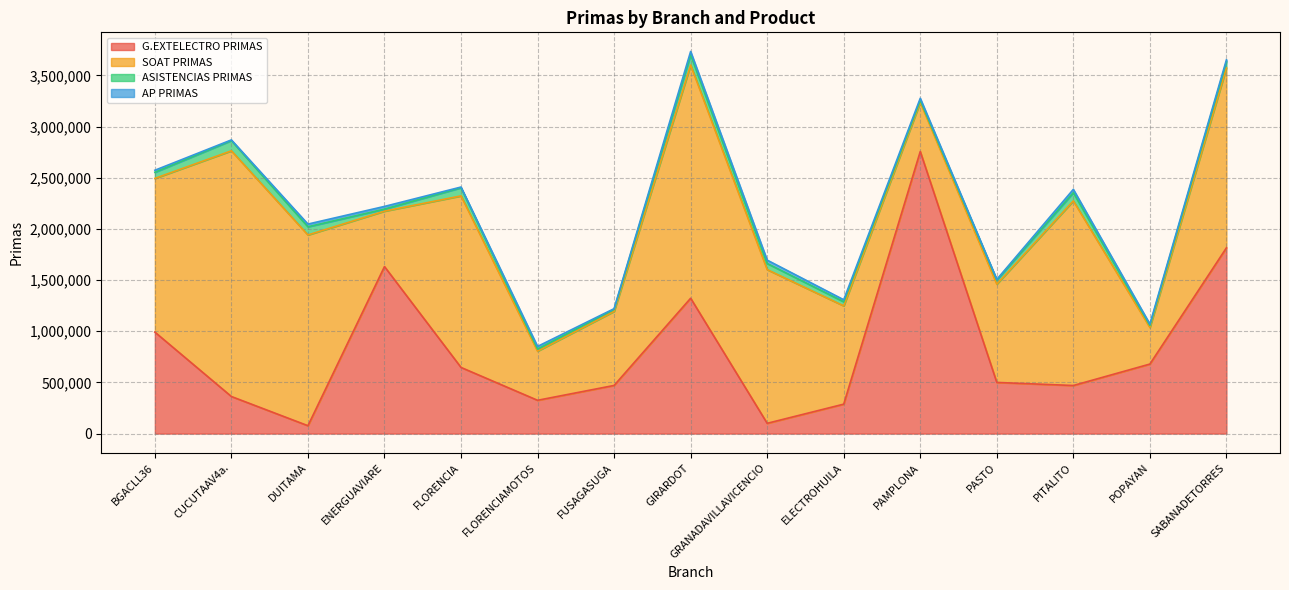

How many intersections are there between AP PRIMAS and ASISTENCIAS PRIMAS?

4